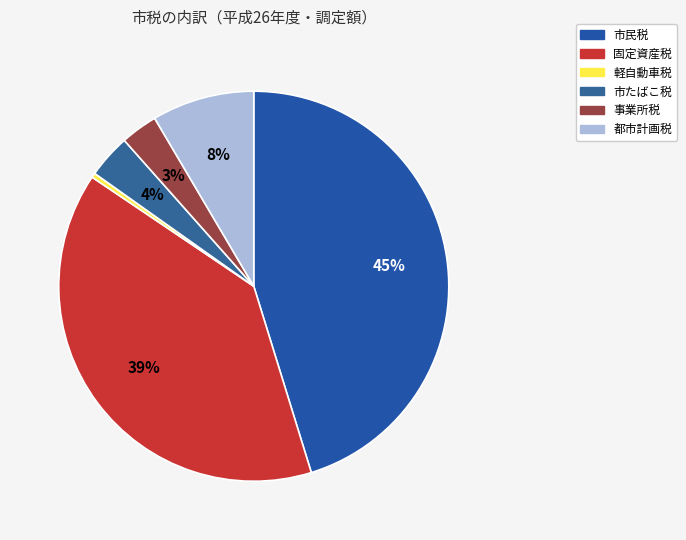

Which slice is the largest?

市民税